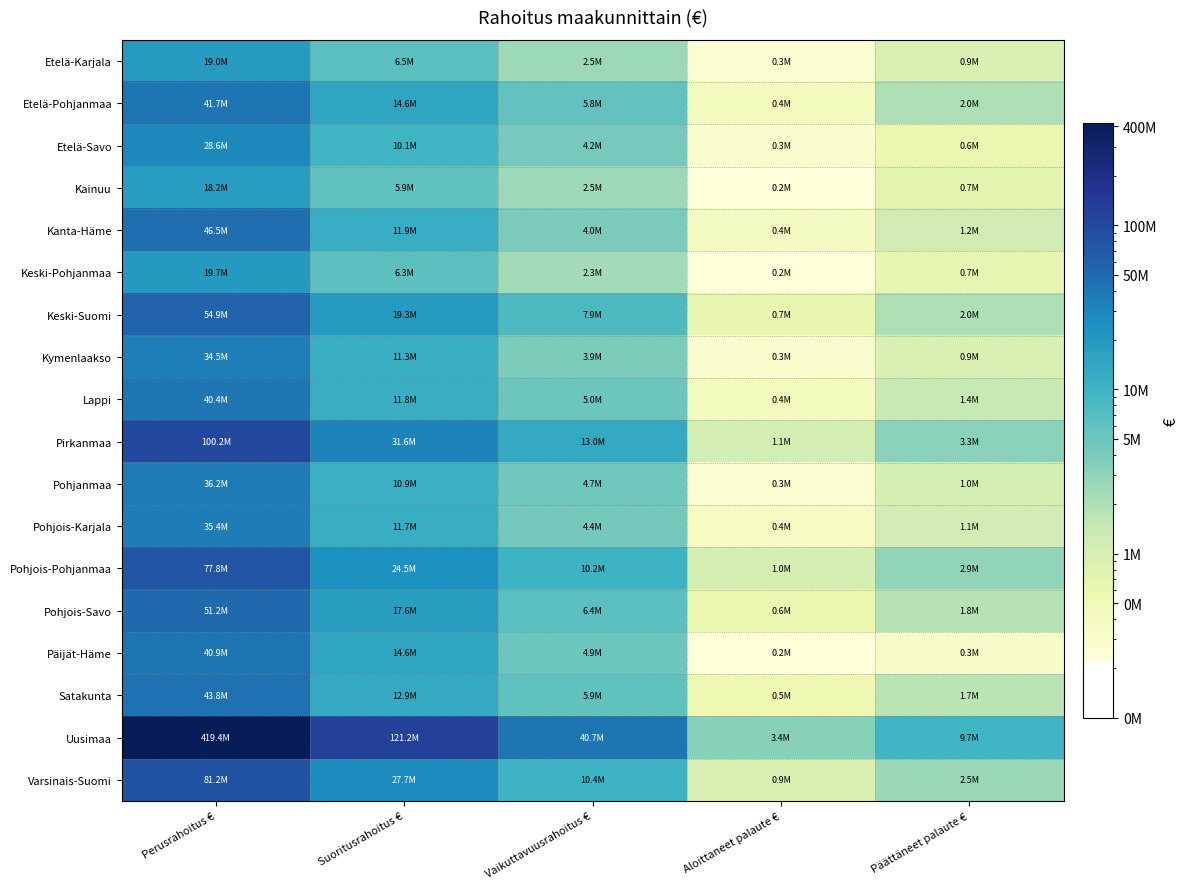

At which category does the chart reach its peak across all series?

Perusrahoitus €